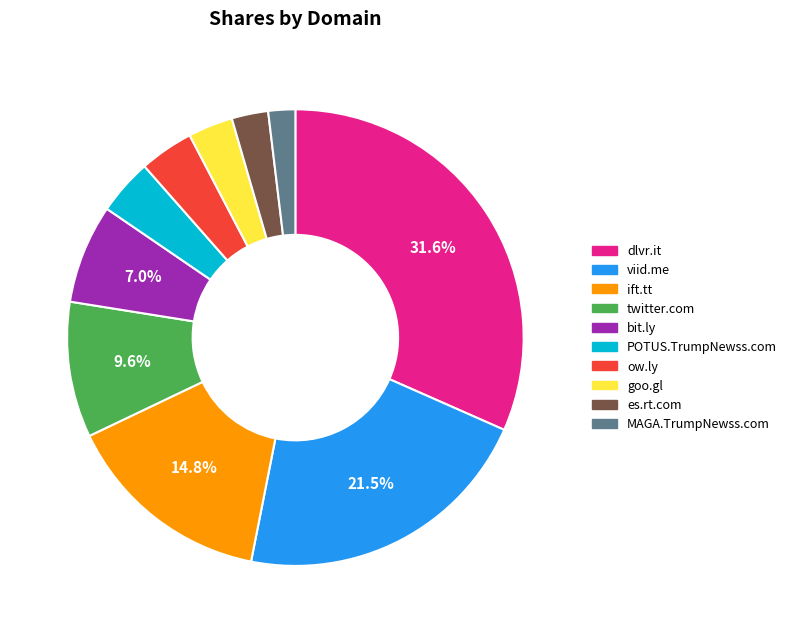

To the nearest percent, what is the average slice percentage?

10%